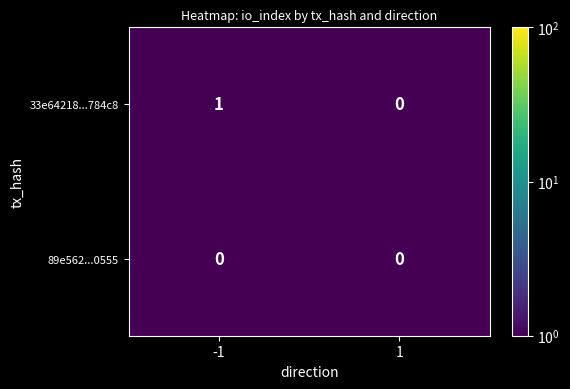

Rank the series by their average value, from highest to lowest.

33e64218...784c8, 89e562...0555